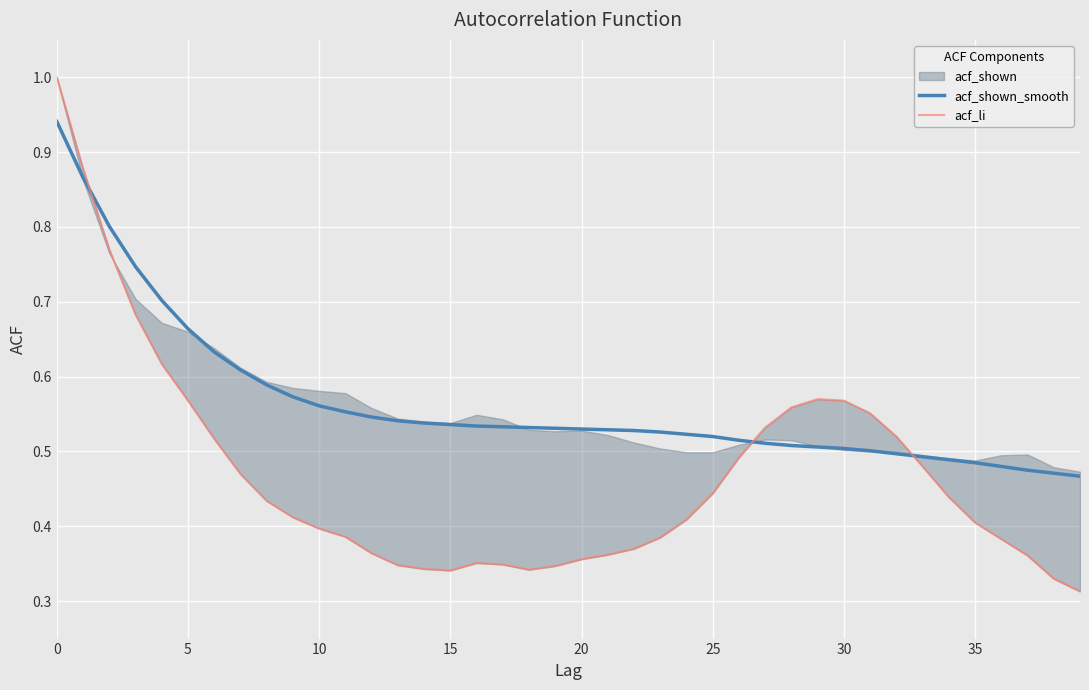

Between 28 and 34, which series saw the biggest shift?

acf_li